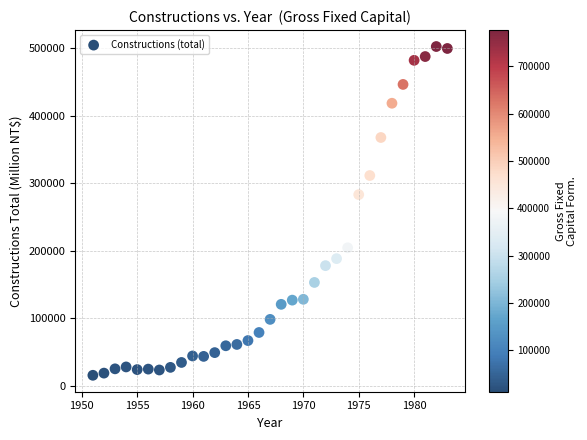

What is the range of Y values (max minus min)?

487572